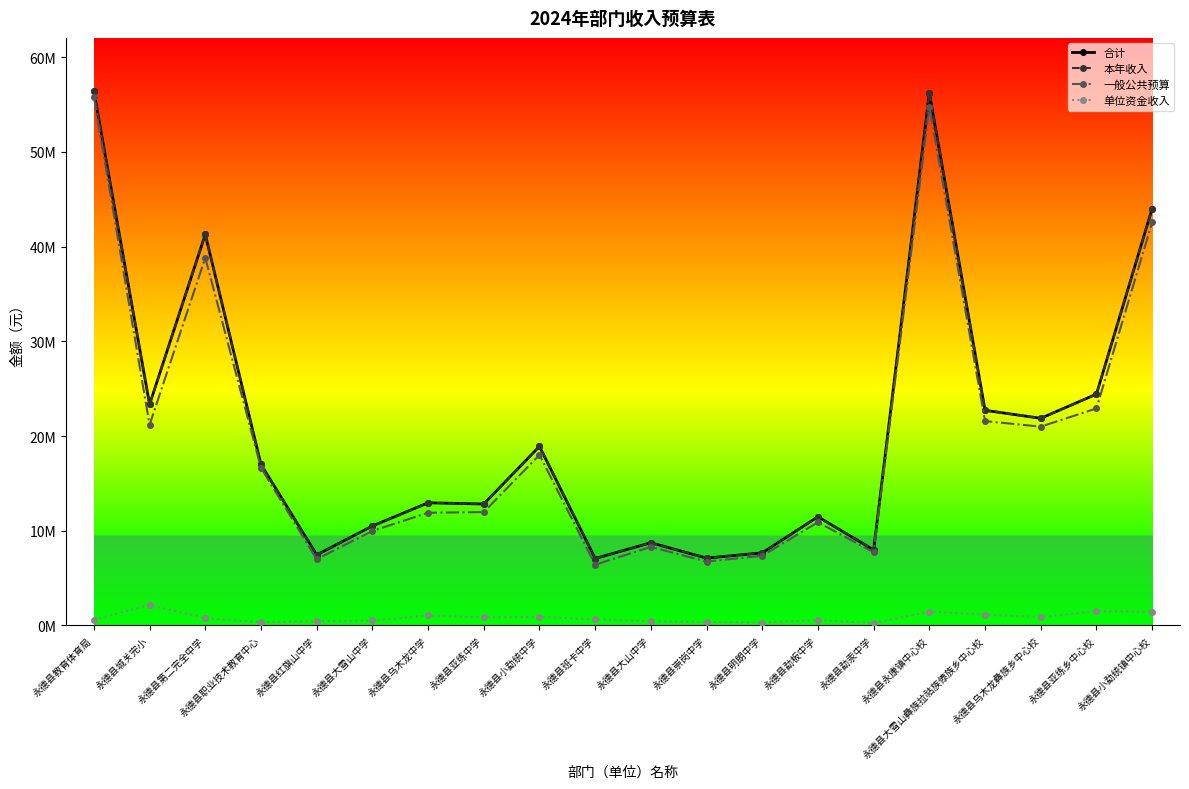

Reading left to right, extract all data points from this chart.

合计: 56389963.5	23335131.0	41283386.2	16995341.1	7449312.8	10497246.6	12947506.3	12819491.5	18904240.8	7067480.6	8730874.7	7110152.5	7665149.9	11475206.1	7973262.7	56196977.1	22709940.2	21869358.9	24419247.0	44003273.6
本年收入: 56389963.5	23335131.0	41283386.2	16995341.1	7449312.8	10497246.6	12947506.3	12819491.5	18904240.8	7067480.6	8730874.7	7110152.5	7665149.9	11475206.1	7973262.7	56196977.1	22709940.2	21869358.9	24419247.0	44003273.6
一般公共预算: 55789963.5	21176731.0	38812746.2	16650341.1	6999312.8	9974046.6	11896306.3	11968991.5	18004240.8	6411380.6	8295474.7	6741152.5	7358349.9	10898606.1	7723262.7	54729377.1	21576340.2	20985758.9	22910657.2	42564273.6
单位资金收入: 600000.0	2158400.0	770640.0	345000.0	450000.0	523200.0	1051200.0	850500.0	900000.0	656100.0	435400.0	369000.0	306800.0	576600.0	250000.0	1467600.0	1133600.0	883600.0	1508589.8	1439000.0